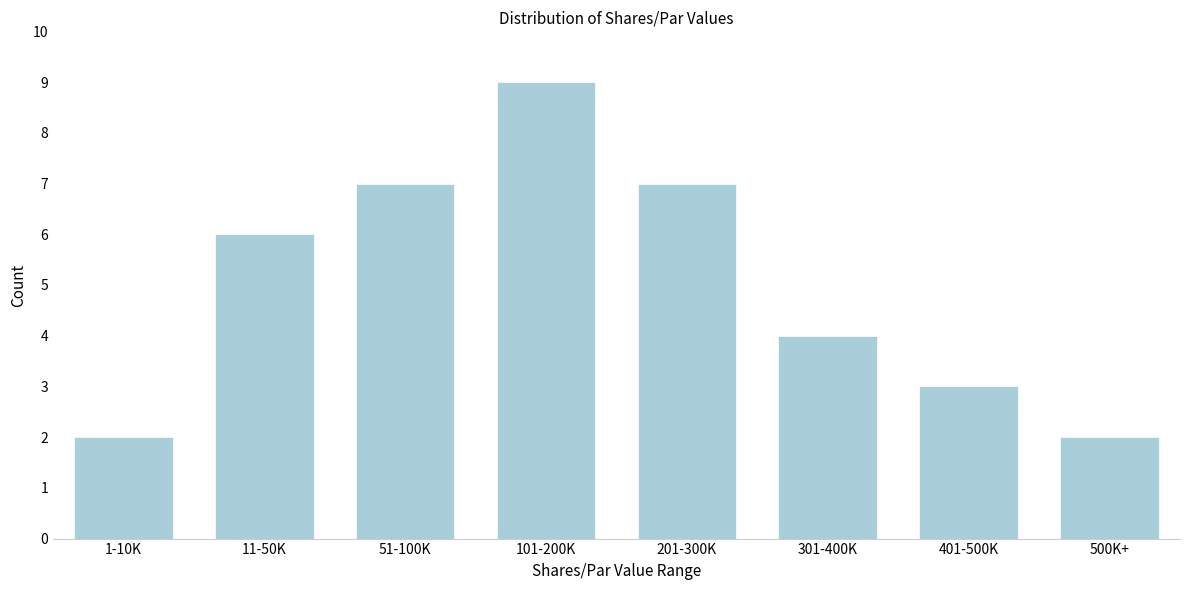

Reading left to right, extract all data points from this chart.

1-10K=2	11-50K=6	51-100K=7	101-200K=9	201-300K=7	301-400K=4	401-500K=3	500K+=2